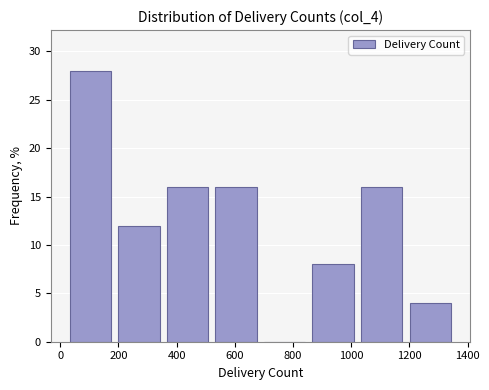

Which range on the x-axis has the tallest bar?

20 to 180